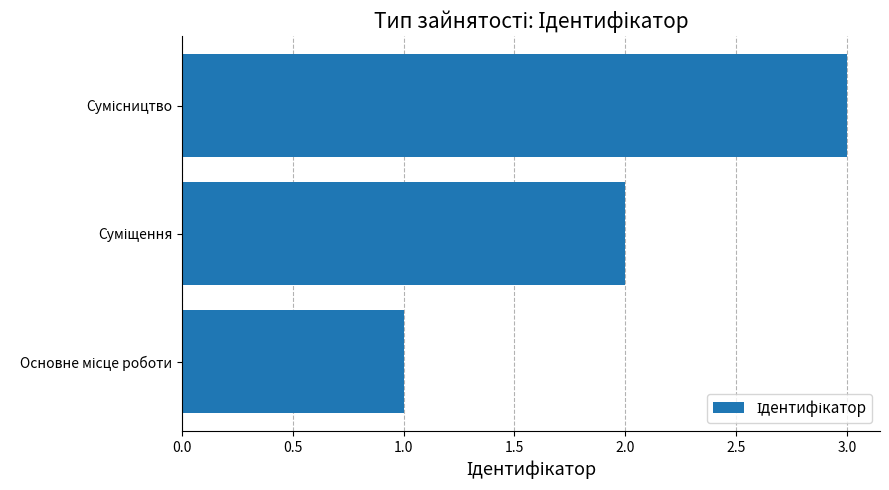

How many bars are there in total?

3